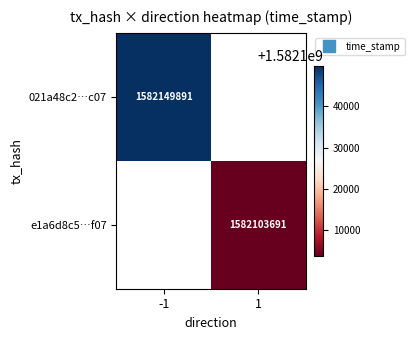

Is it true that 021a48c2…c07 equals 2207634023.3 at -1?

False